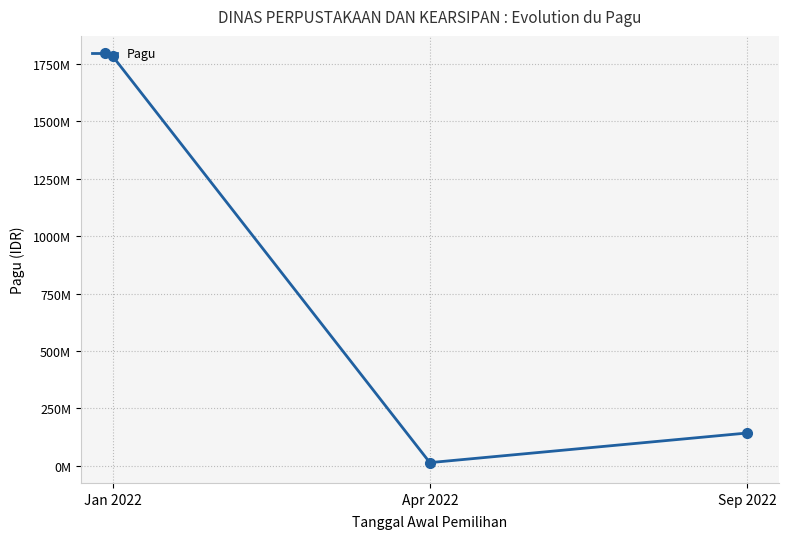

Does the chart display data point markers on the line(s)?

Yes